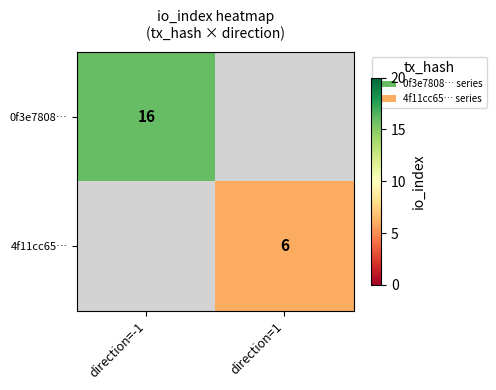

The 0f3e7808… series shows 24.3 at direction=-1. True or false?

False